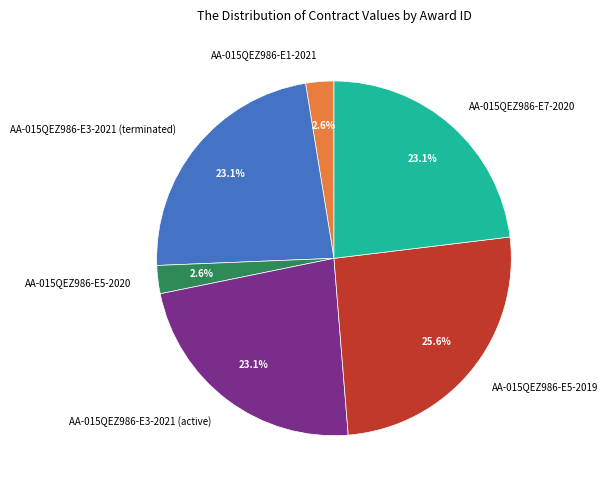

What is the largest slice in the pie chart?

AA-015QEZ986-E5-2019